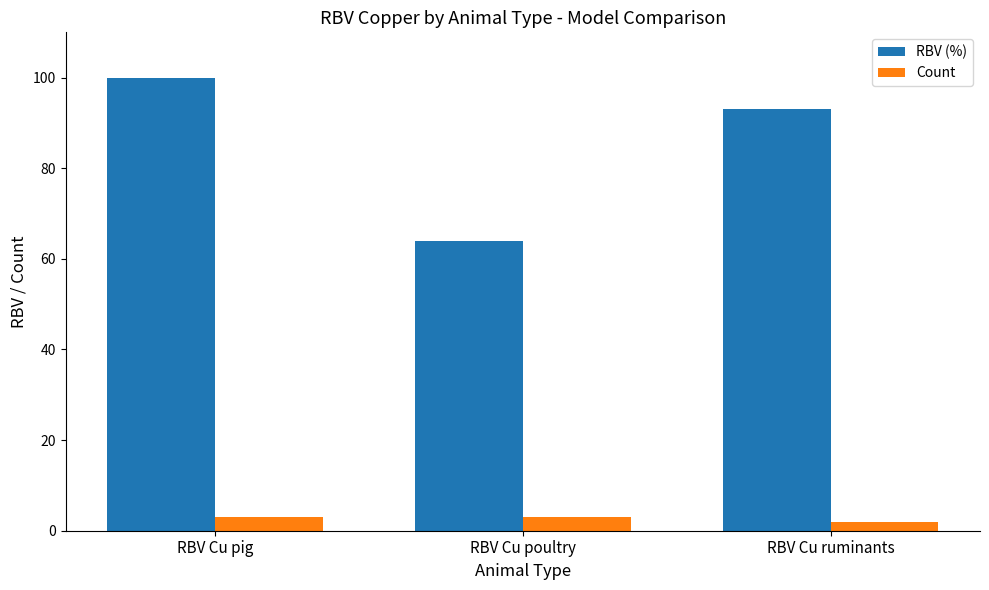

The RBV (%) series shows 93 at RBV Cu ruminants. True or false?

True